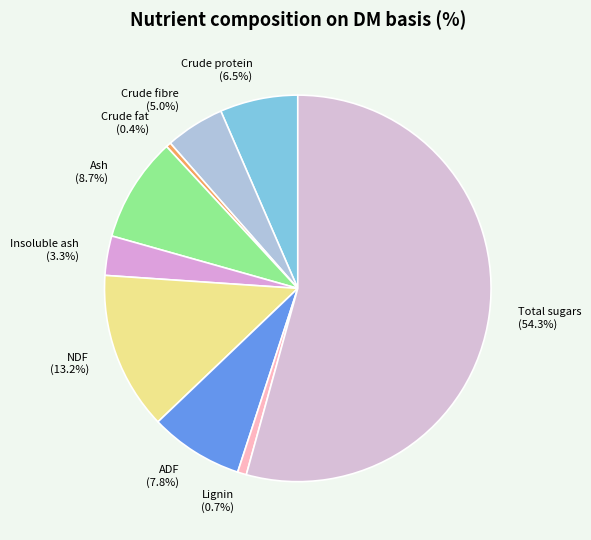

Between Total sugars (54.3%) and Crude fibre (5.0%), which is larger?

Total sugars (54.3%)